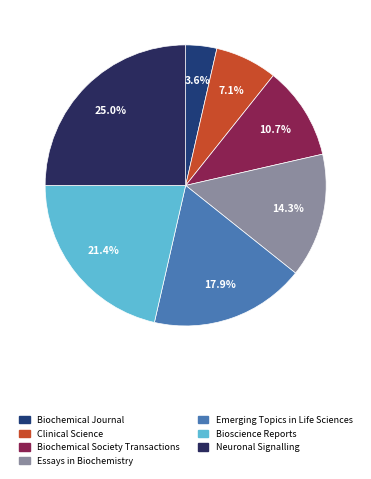

True or false: Neuronal Signalling accounts for 25% of the total.

True